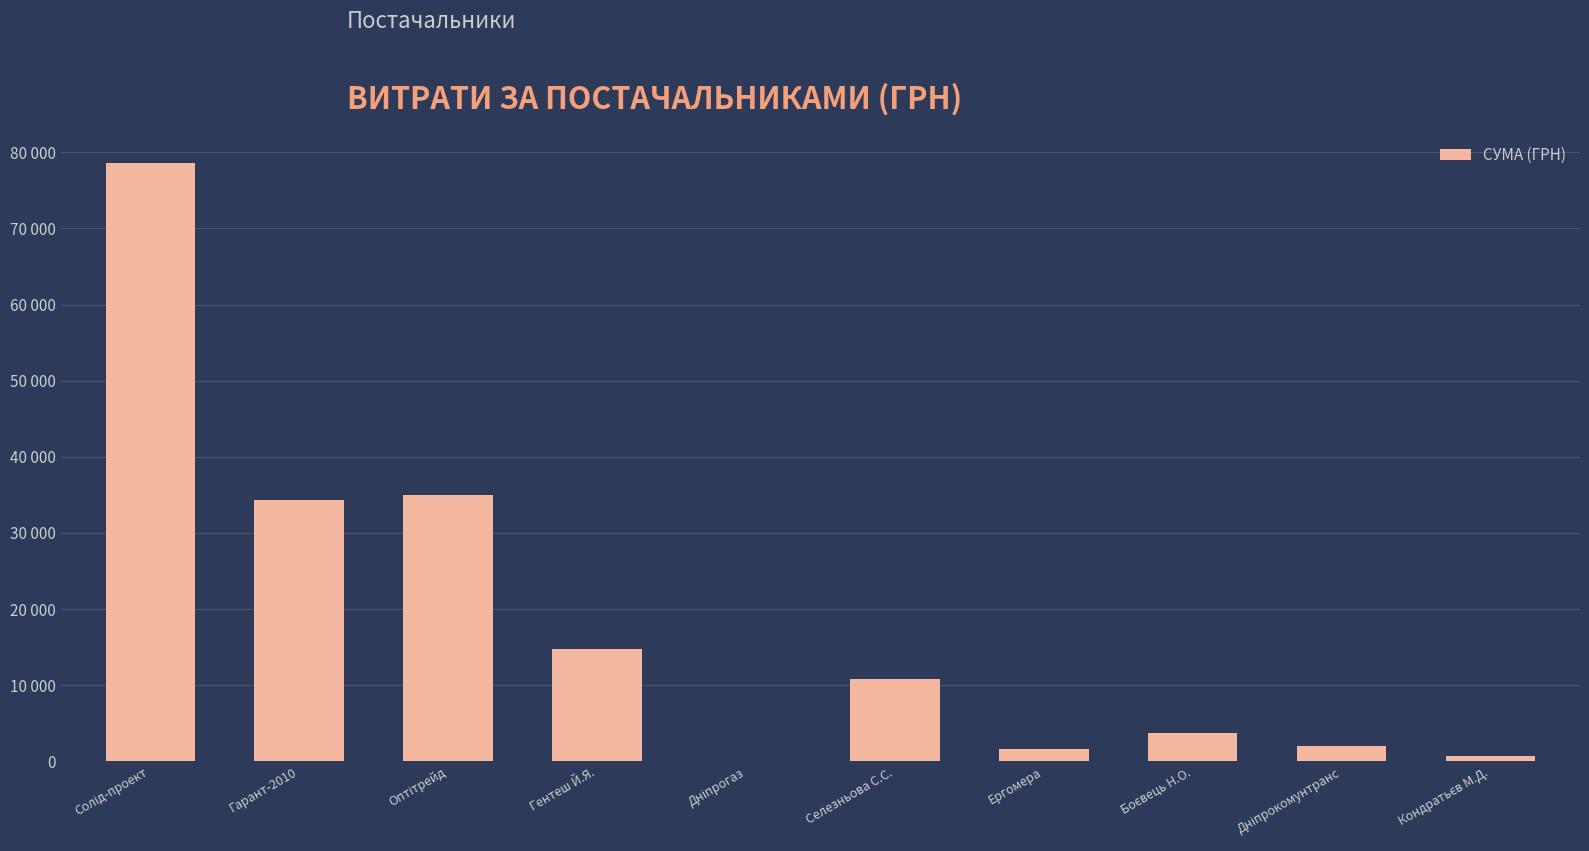

List the labels in order of value, largest first.

Солід-проект, Оптітрейд, Гарант-2010, Гентеш Й.Я., Селезньова С.С., Боєвець Н.О., Дніпрокомунтранс, Ергомера, Кондратьєв М.Д., Дніпрогаз